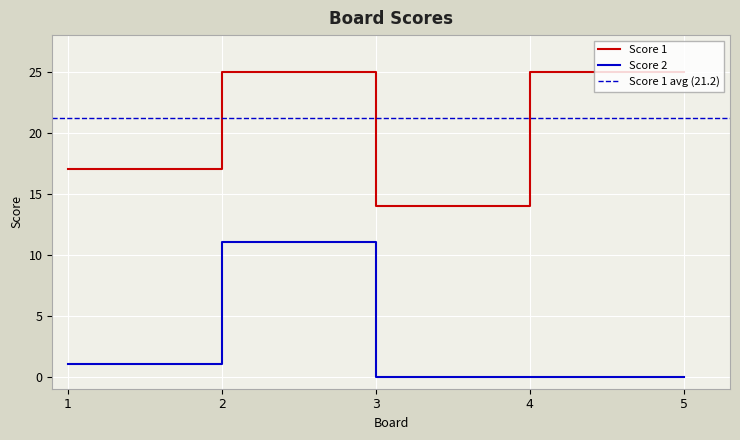

Between 2 and 5, which series saw the biggest shift?

Score 2